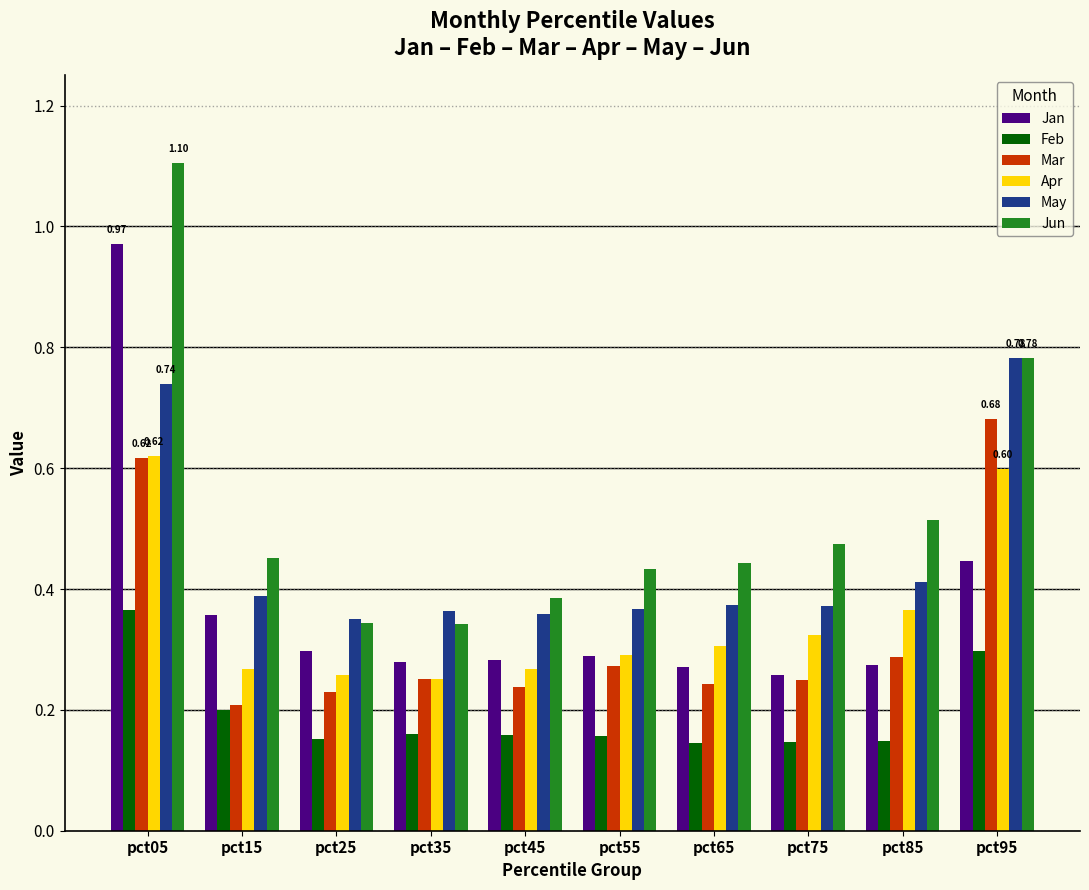

What is the sum of all Apr values?

3.5